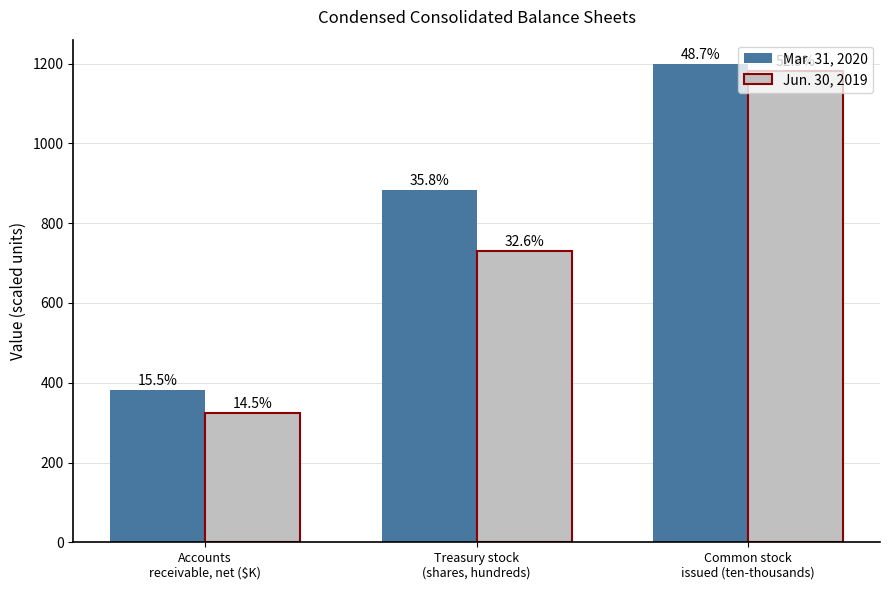

Between Accounts
receivable, net ($K) and Common stock
issued (ten-thousands), which series saw the biggest shift?

Jun. 30, 2019